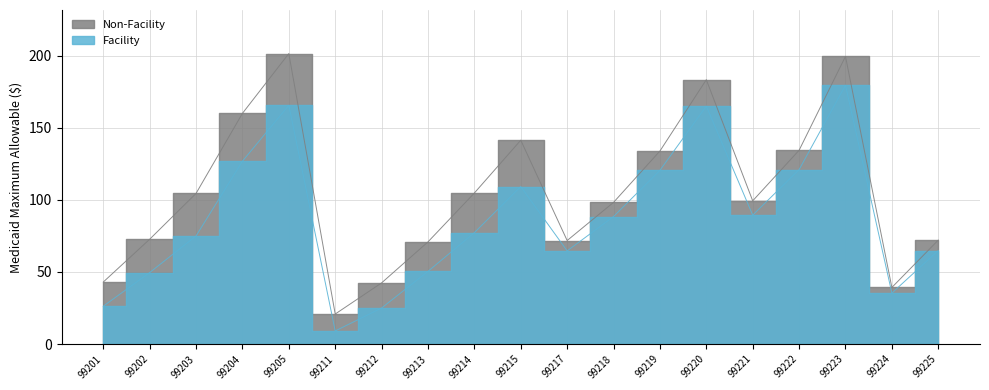

At which category does Non-Facility reach its first local peak?

99205